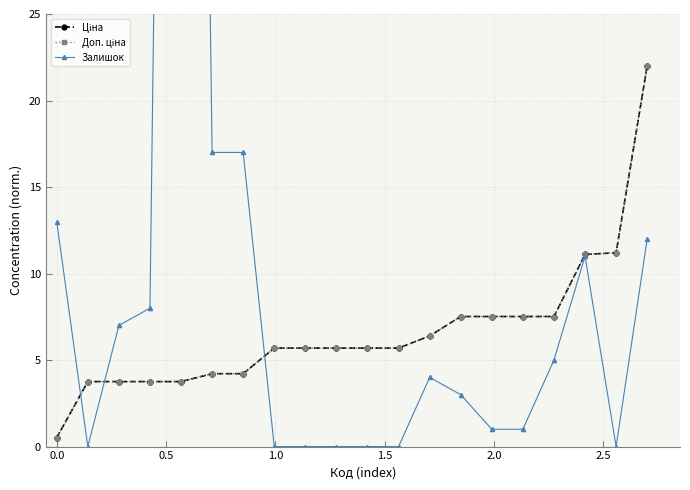

What are all the series names shown in the legend?

Ціна, Доп. ціна, Залишок